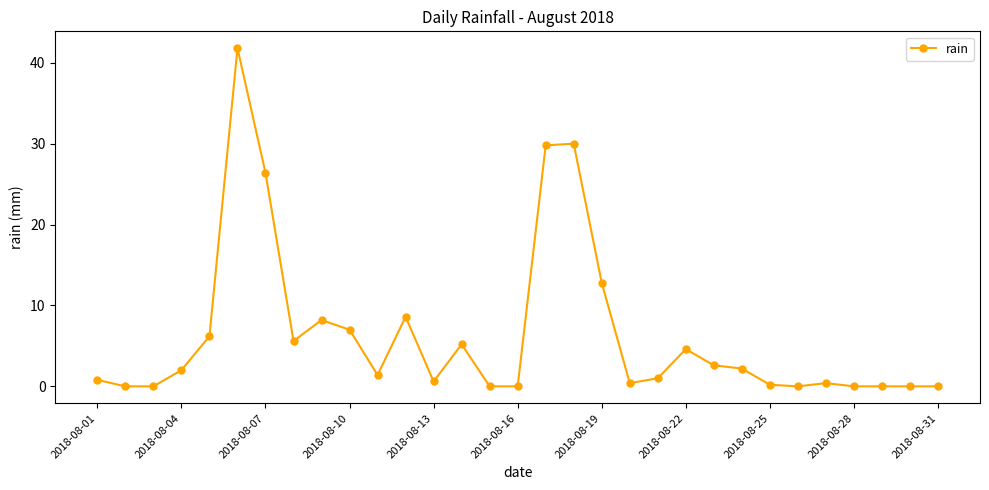

Reading left to right, what are all the values shown in this chart?

0.8	0.0	0.0	2.0	6.2	41.8	26.4	5.6	8.2	7.0	1.4	8.6	0.6	5.2	0.0	0.0	29.8	30.0	12.8	0.4	1.0	4.6	2.6	2.2	0.2	0.0	0.4	0.0	0.0	0.0	0.0